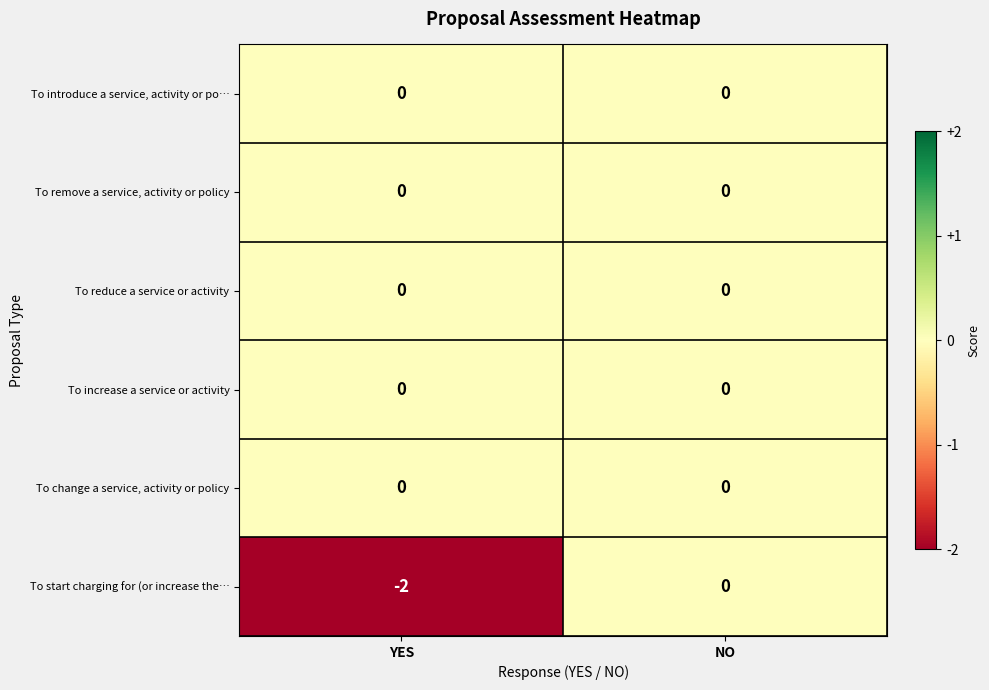

At which label does To start charging for (or increase the… reach its peak?

NO